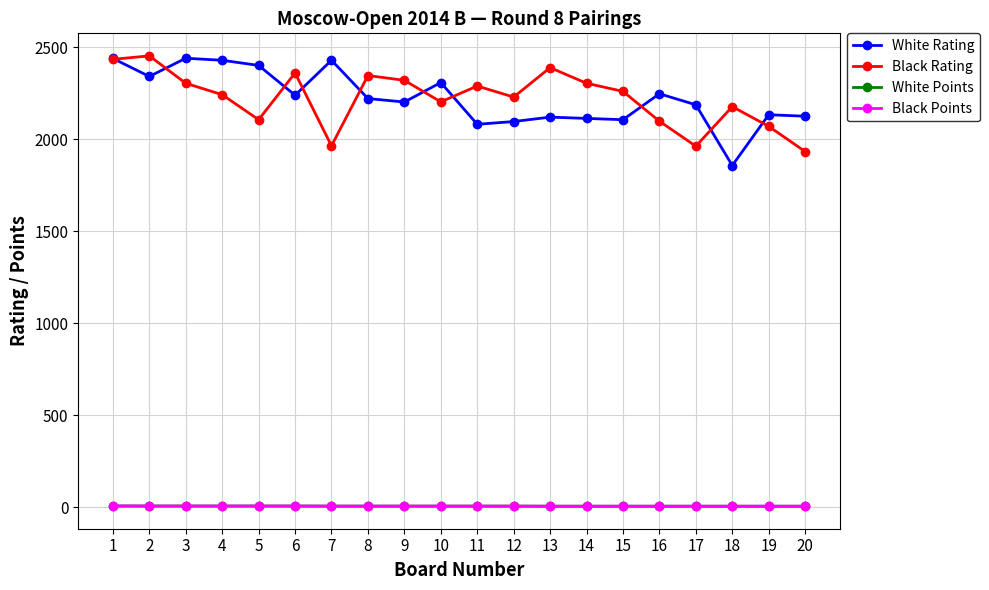

What is the minimum value for White Rating?

1856.0